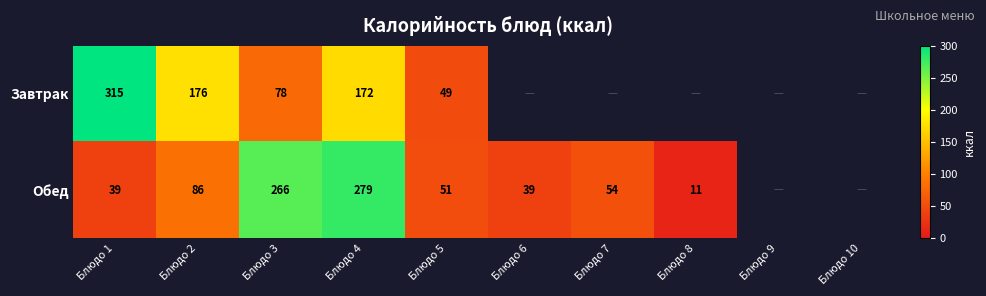

What is the difference between the highest and lowest values at Блюдо 2?

90